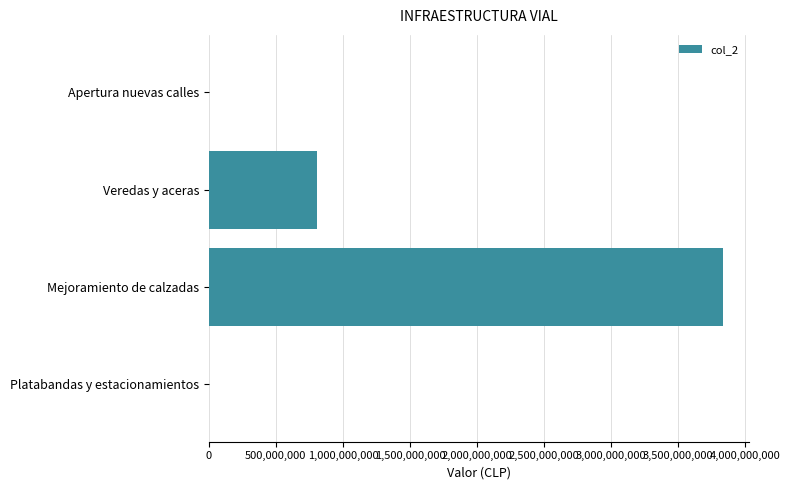

How many series are shown in this chart?

1